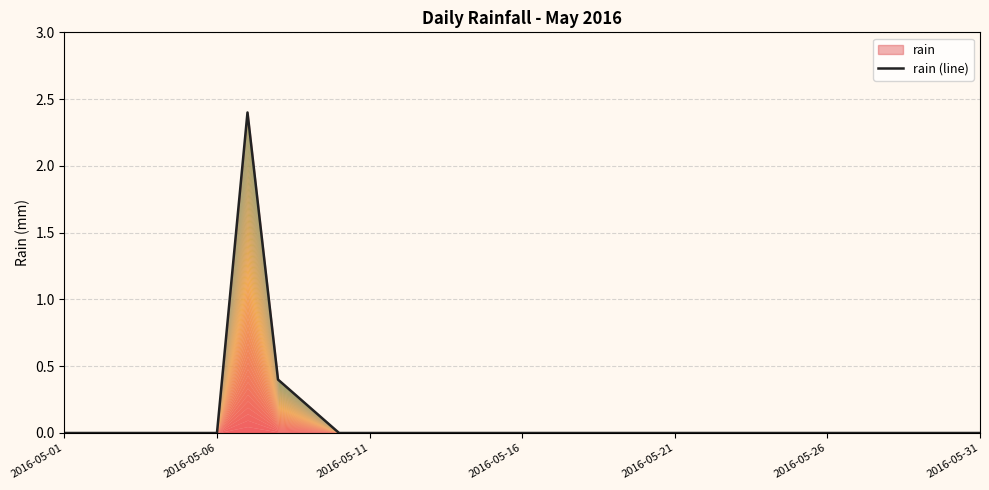

What is the label of the 18th point from the right?

13